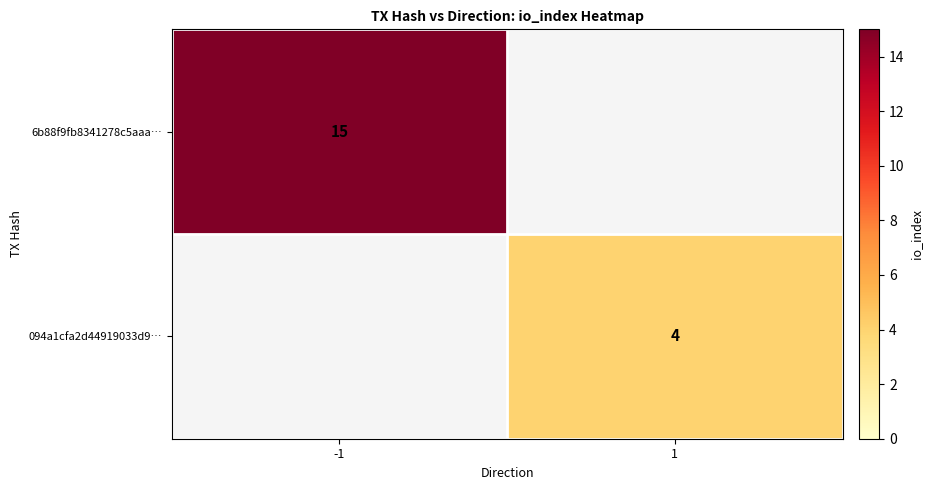

The value of 6b88f9fb8341278c5aaa… at -1 is 15. True or false?

True